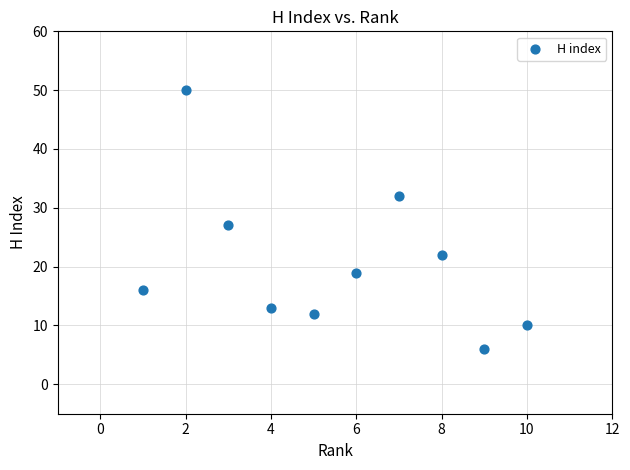

What is the range of Y values (max minus min)?

44